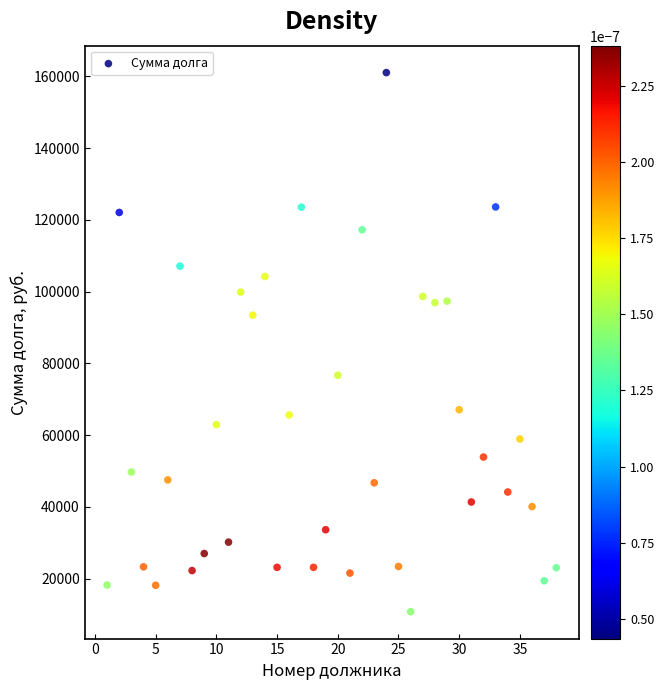

What Y value in the scatter plot is closest to 85912?

93426.8